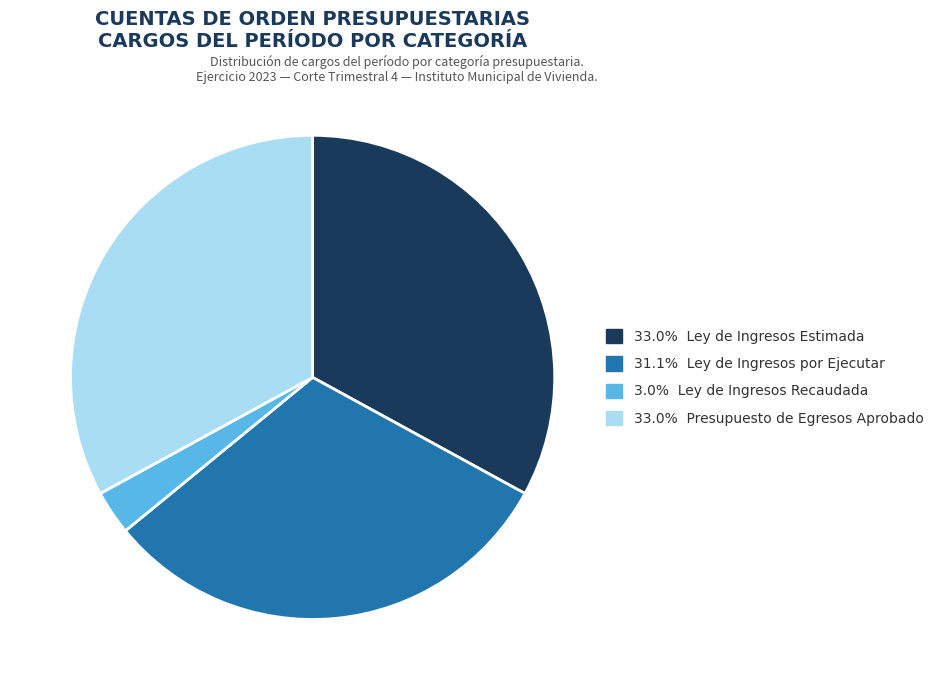

Approximately how many times larger is the value at 33.0% Ley de Ingresos Estimada compared to 3.0% Ley de Ingresos Recaudada?

11.1